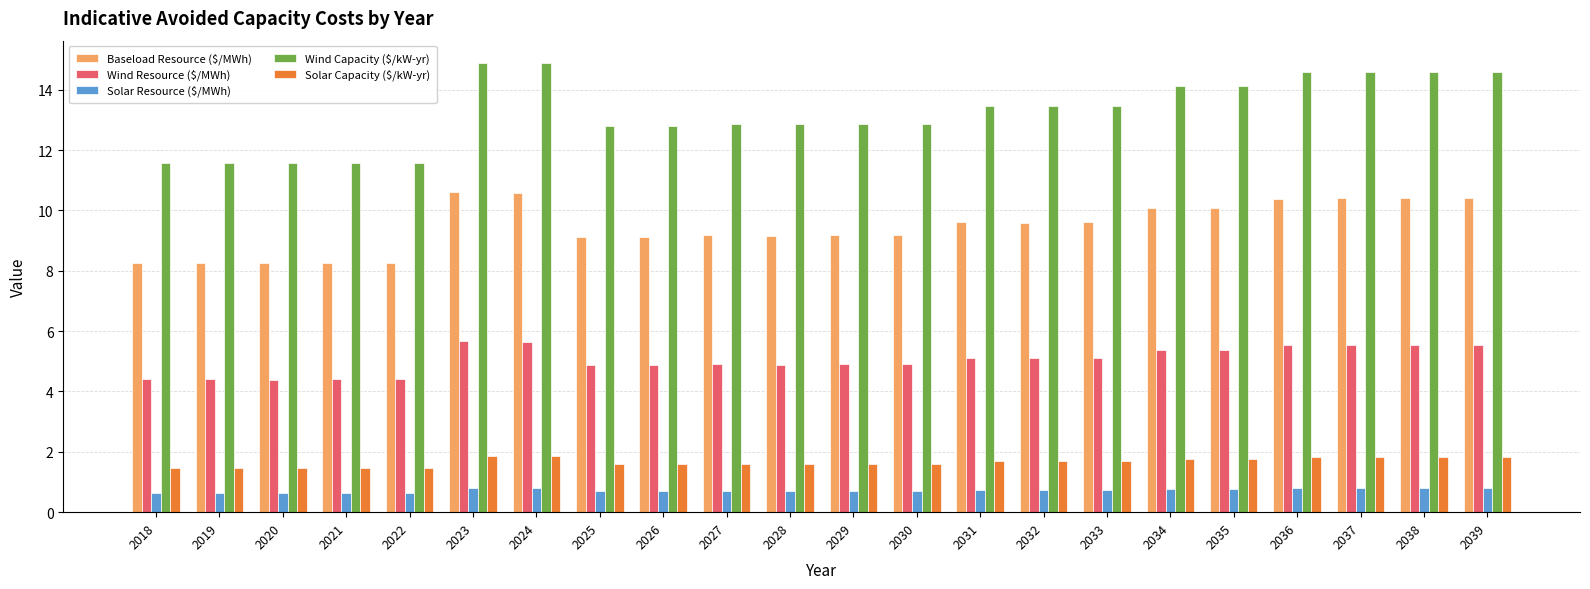

What is the value of the Wind Capacity ($/kW-yr) bar at the 1st from the left?

11.6